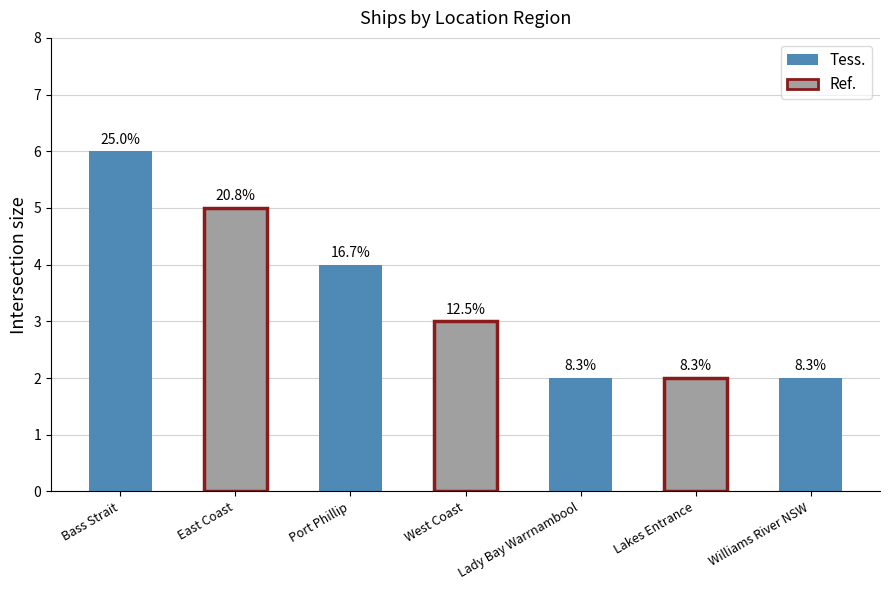

Does the chart contain any negative values?

No